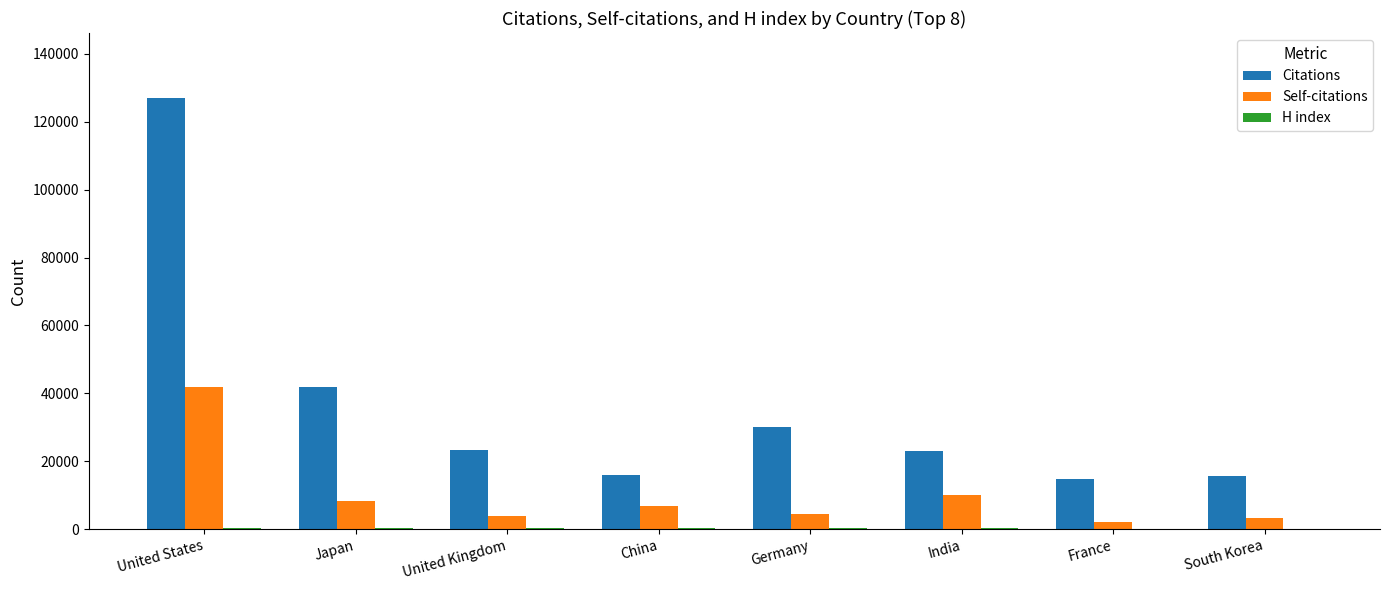

Where is Citations nearest to the value 70870?

Japan